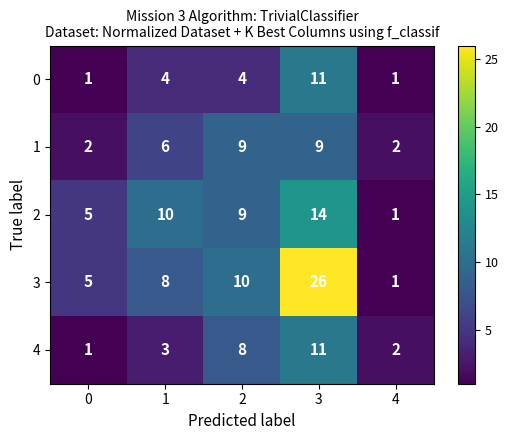

At how many categories does at least one series exceed 7?

3